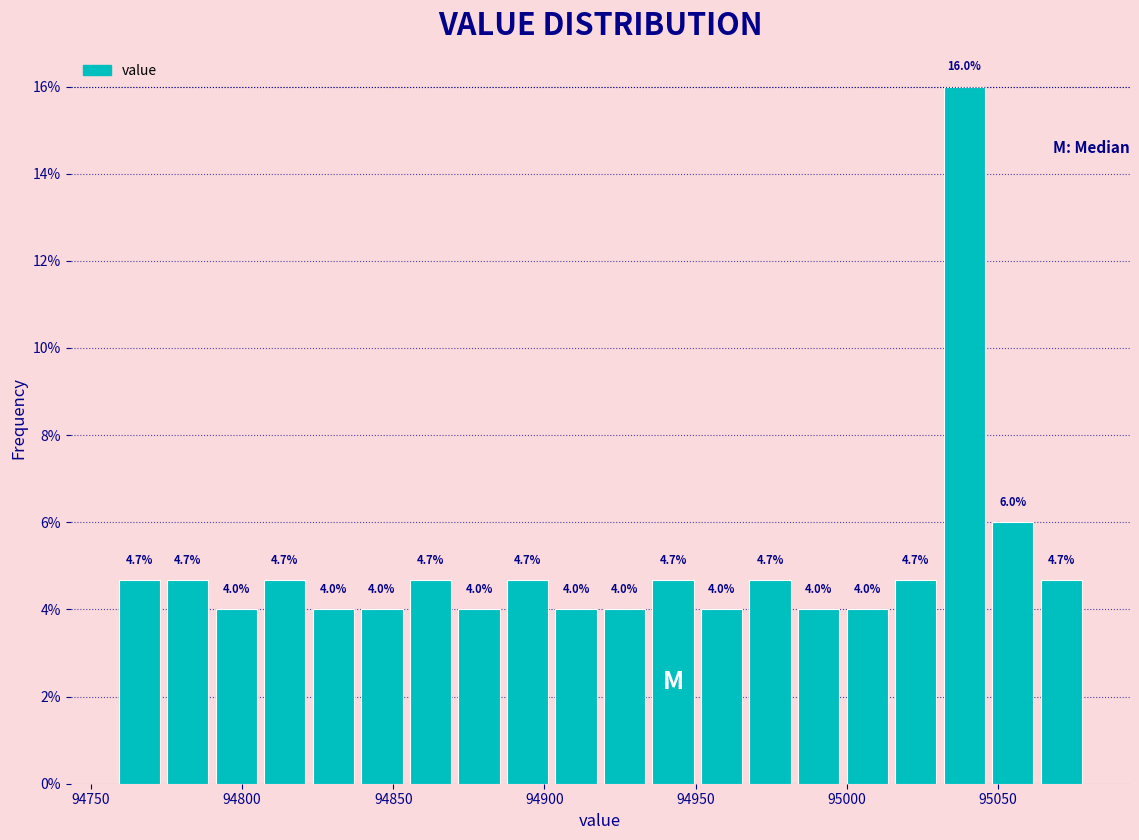

Around what value on the x-axis is the tallest bar? Give the approximate position of its centre, as read against the axis.

95040